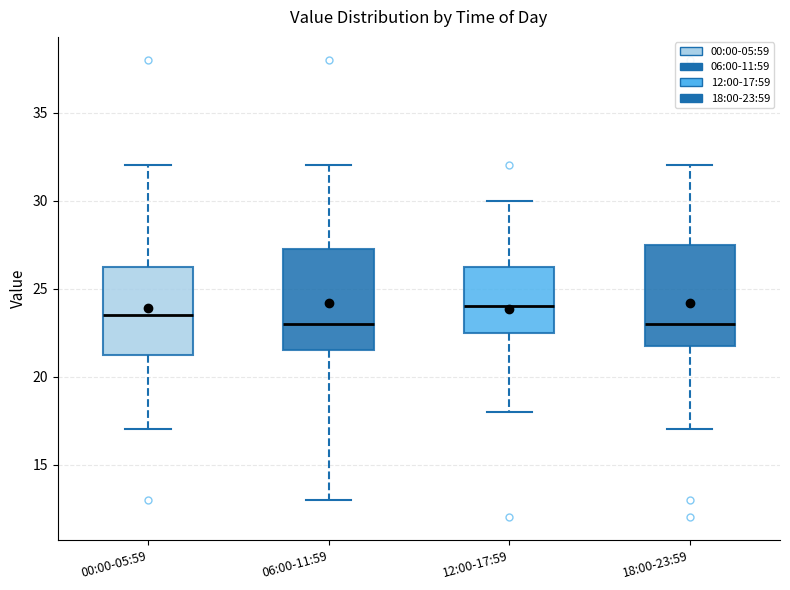

Reading left to right, transcribe this box plot: for each box, give where its median line is, the range the box spans, and where its two whiskers end, as read against the y-axis. The values are not printed on the chart, so give them approximately, as read against the axis.

00:00-05:59: median 23.5, box 21.5 to 26.5, whiskers 17.0 to 32.0
06:00-11:59: median 23.0, box 21.5 to 27.5, whiskers 13.0 to 32.0
12:00-17:59: median 24.0, box 22.5 to 26.5, whiskers 18.0 to 30.0
18:00-23:59: median 23.0, box 22.0 to 27.5, whiskers 17.0 to 32.0